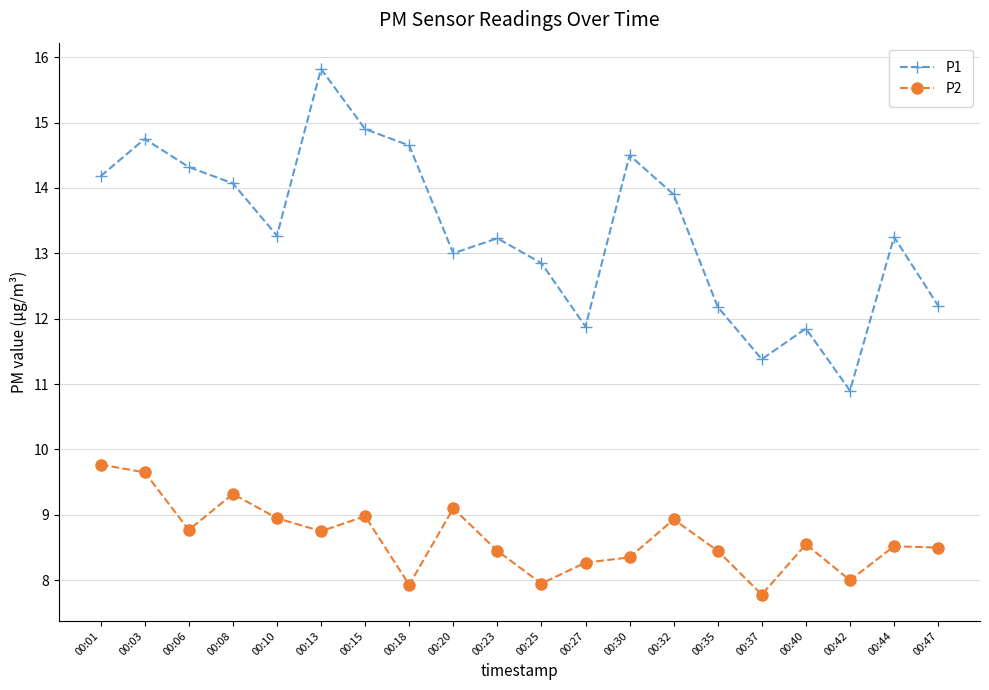

What is the total value across all series at 00:15?

23.9